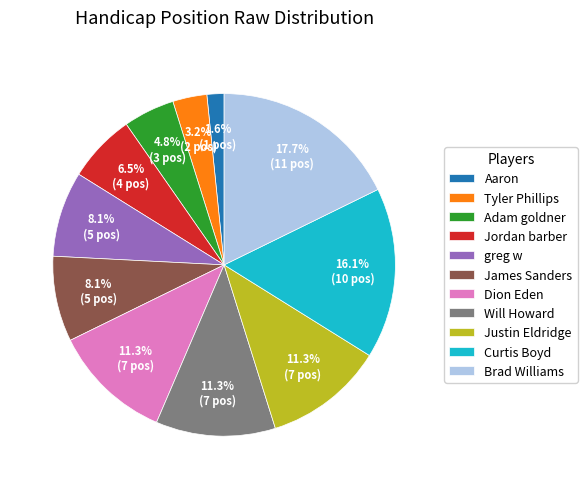

Which category has the biggest portion of the pie?

Brad Williams